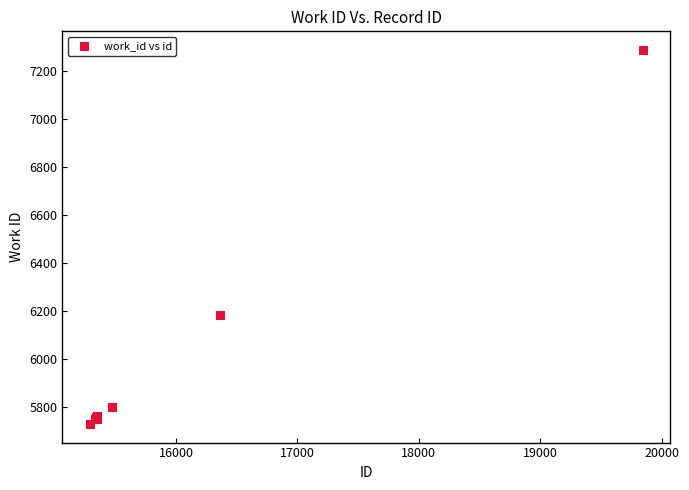

What Y value in the scatter plot is closest to 6508?

6182